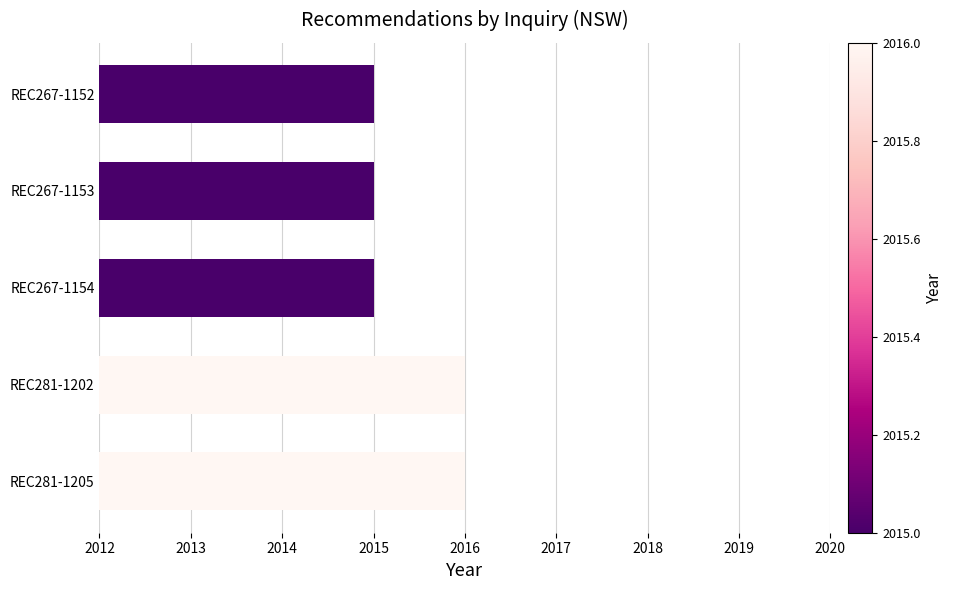

What is the smallest value displayed?

2015